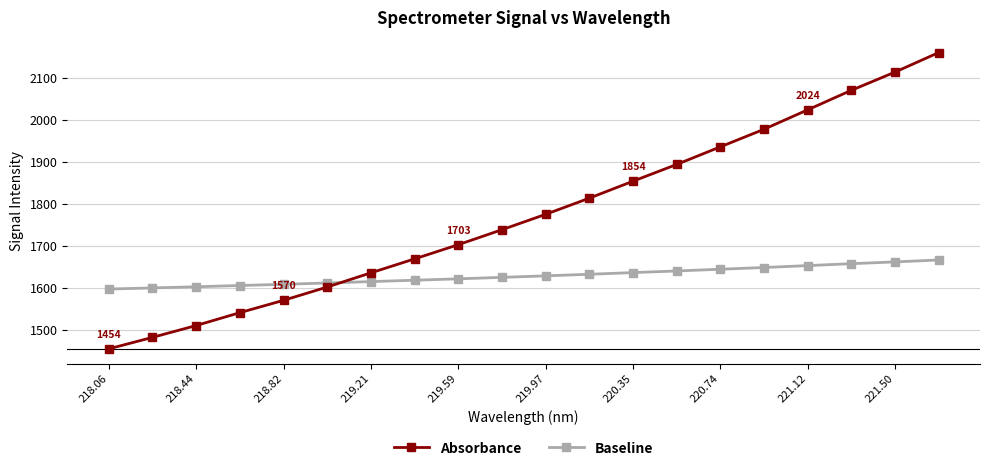

What is the difference between the maximum and minimum values in the Baseline series?

69.3